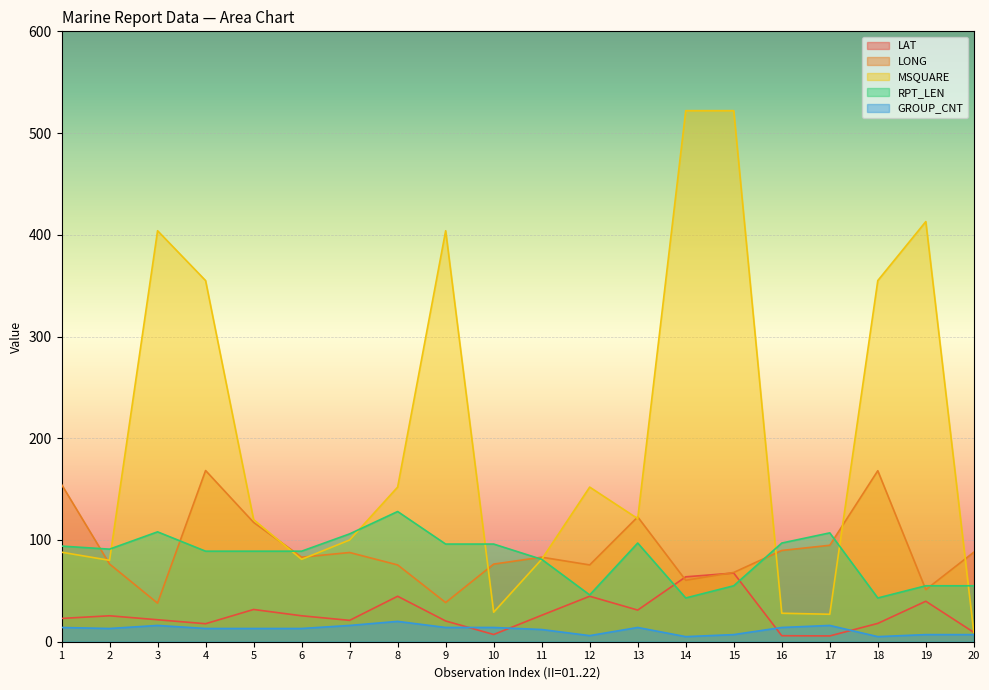

True or false: MSQUARE has a value of 274.0 at 9.

False